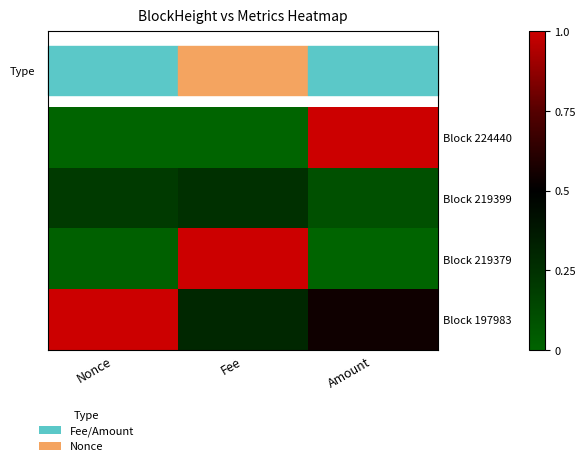

What is the total value across all series at Fee?

1.5